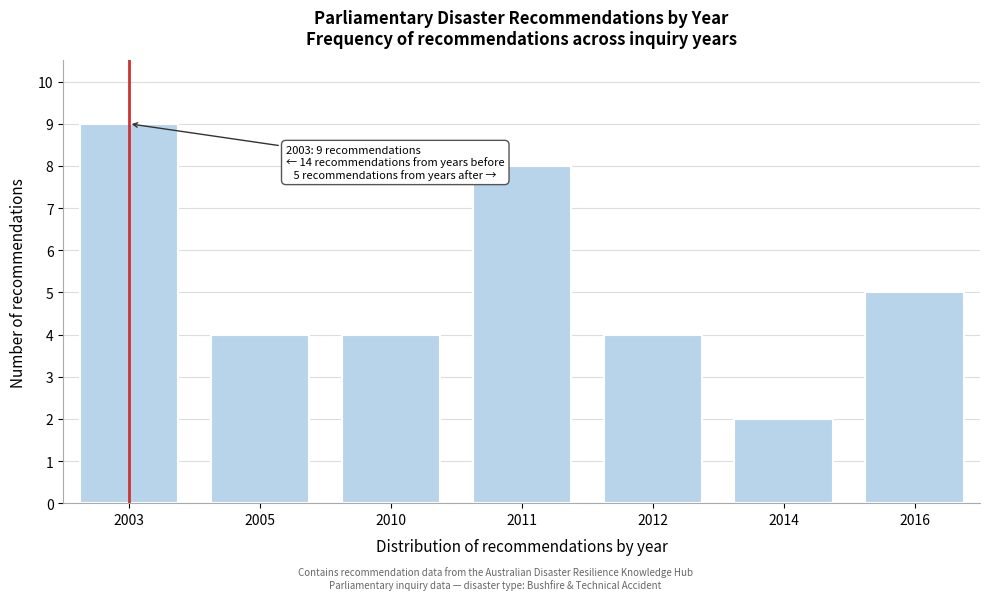

Reading right to left, what are all the values shown in this chart?

5	2	4	8	4	4	9